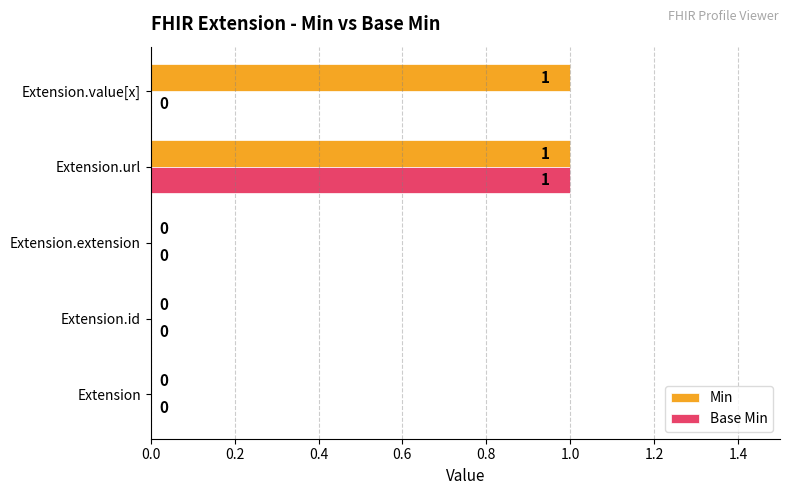

Which category has the highest value in the Base Min series?

Extension.url